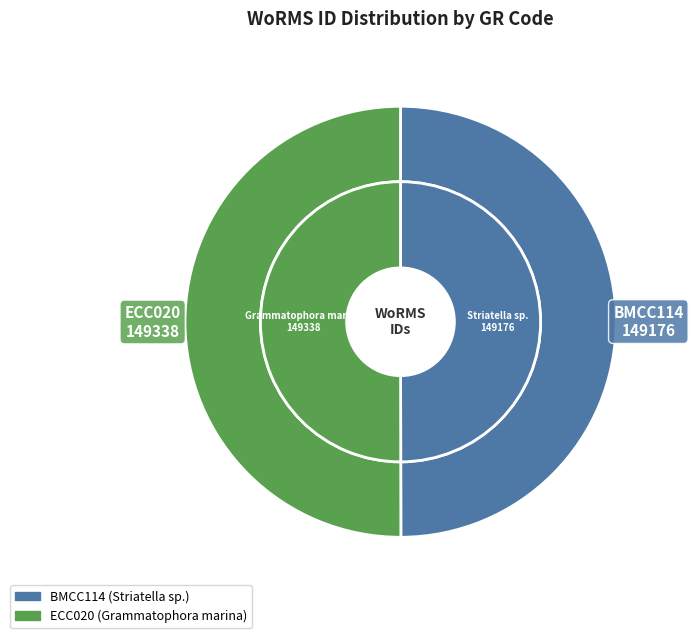

To the nearest percent, what percentage of the pie is BMCC114?

50%